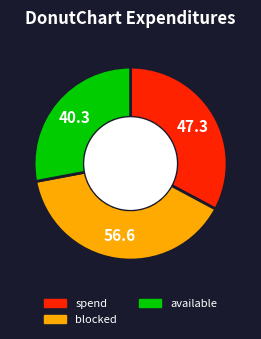

Is there any slice that represents more than half of the pie?

No